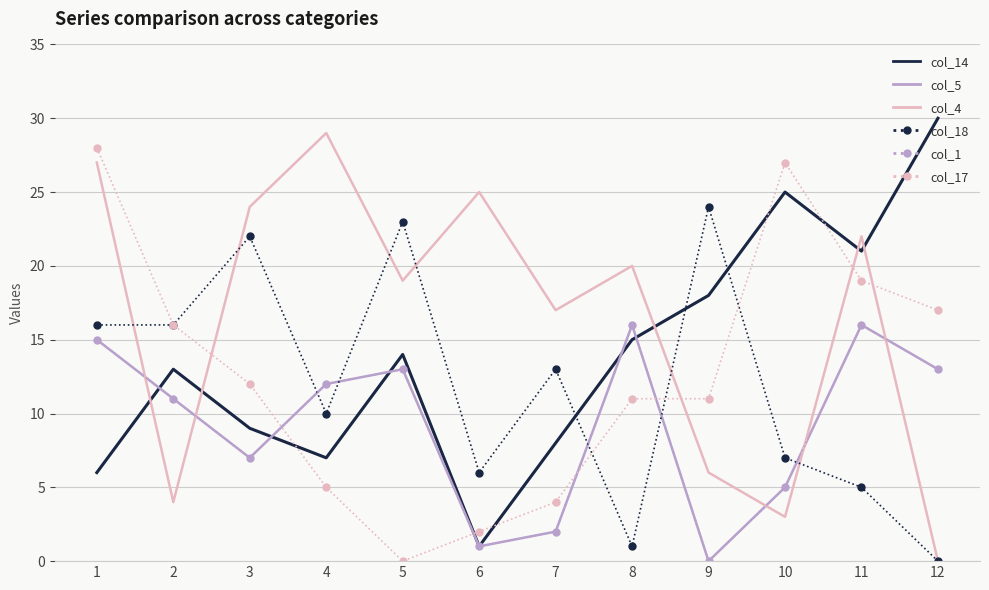

What is the total value across all series at 12?

73